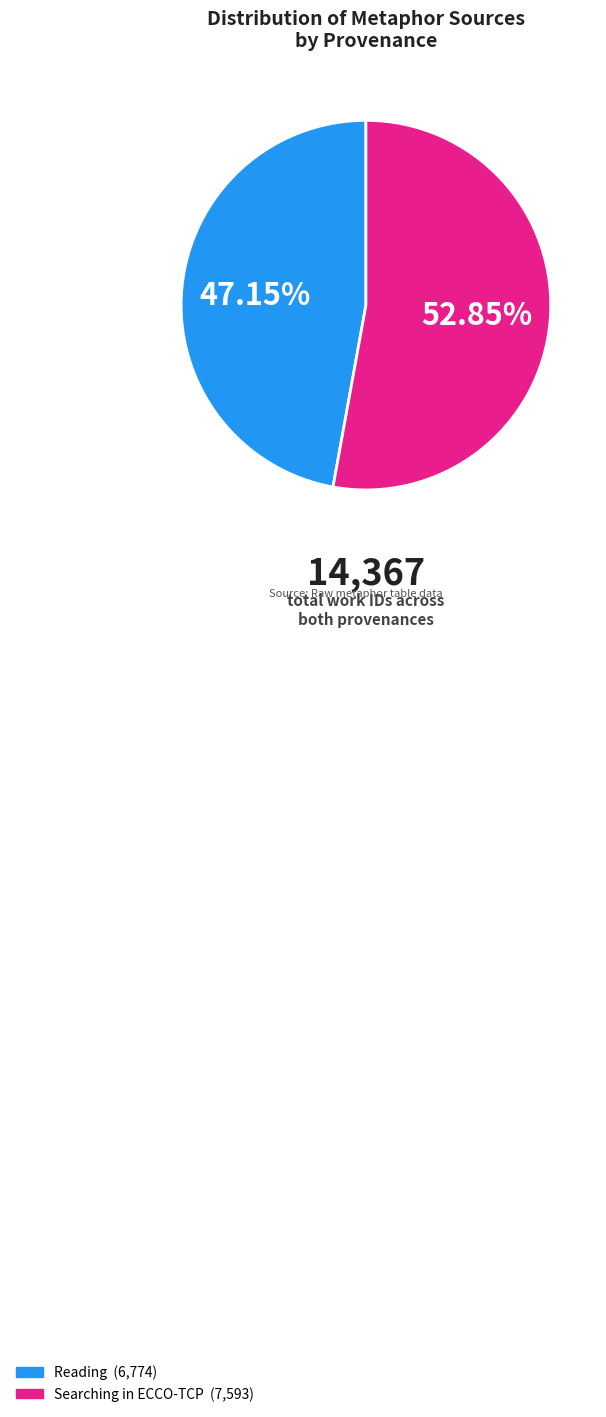

What is the smallest slice in the pie chart?

Reading